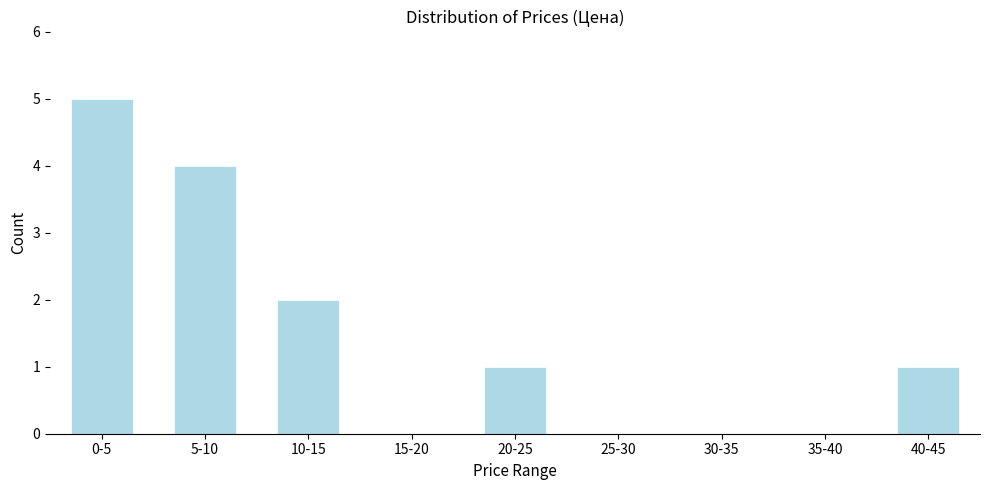

Reading left to right, transcribe all the data shown in this chart.

0-5=5	5-10=4	10-15=2	15-20=0	20-25=1	25-30=0	30-35=0	35-40=0	40-45=1